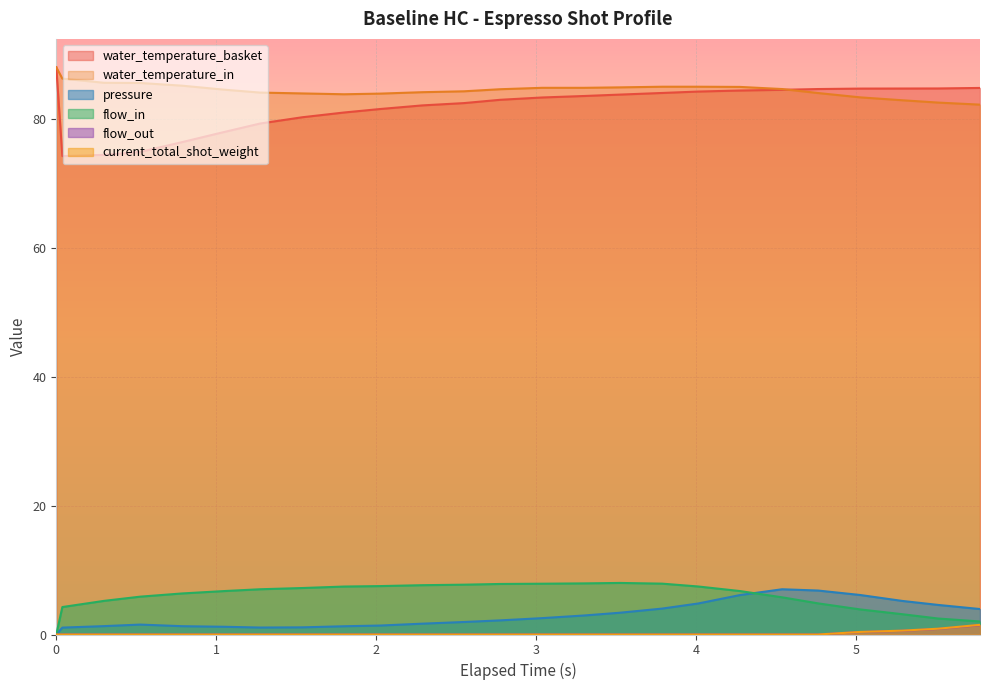

What is the label of the 15th point from the left?

3.299